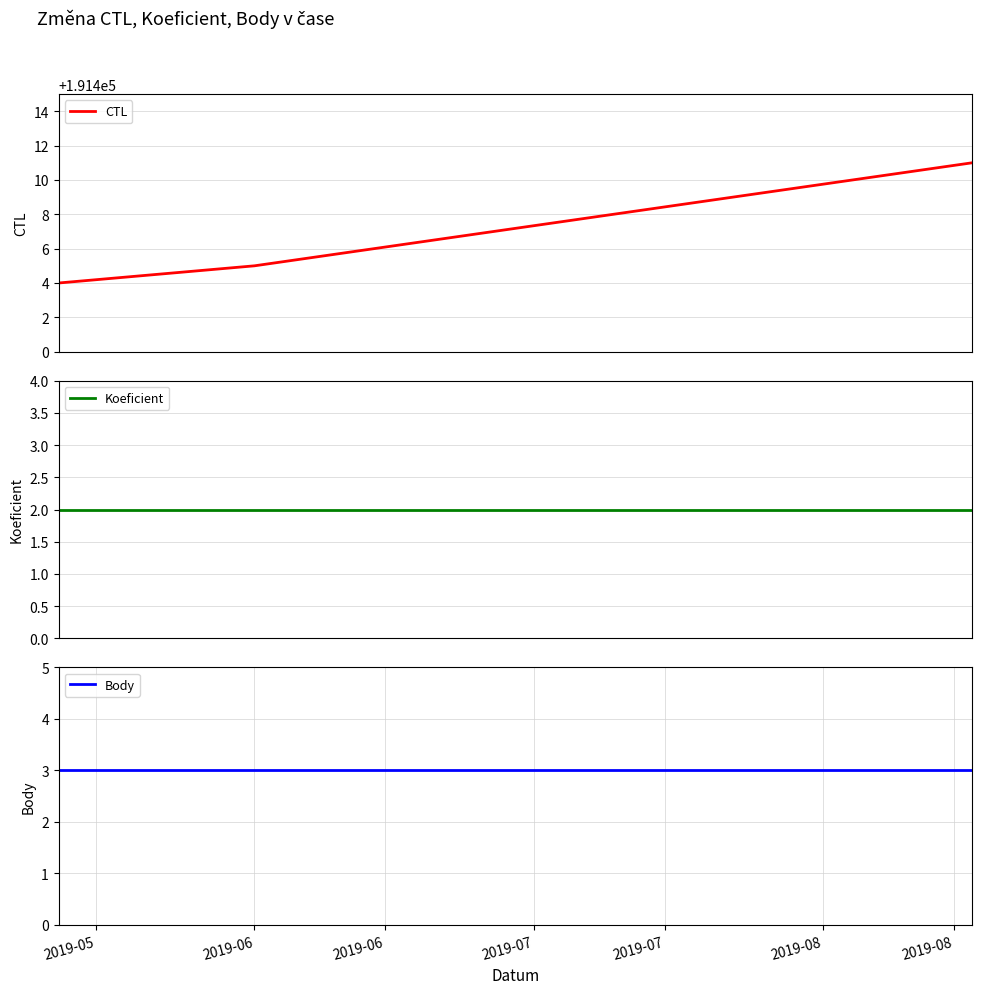

List the series in order of their peak value, lowest first.

Koeficient, Body, CTL